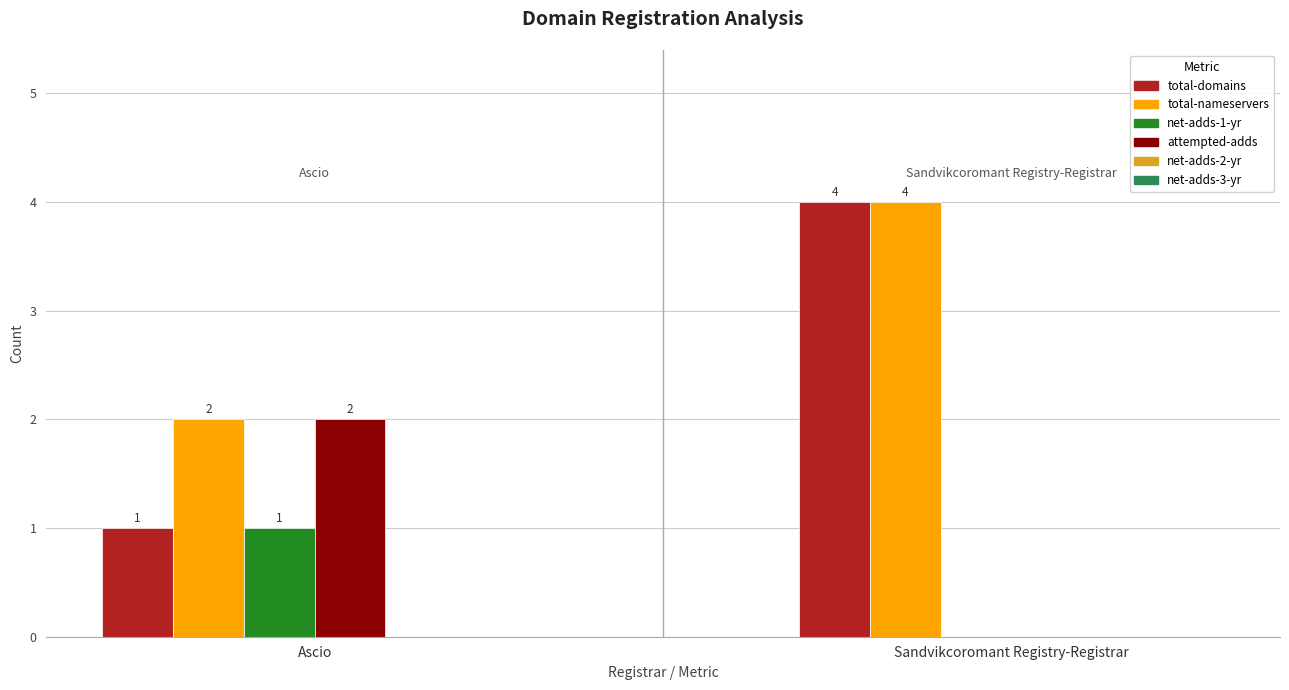

Which series changed the most between Ascio and Sandvikcoromant Registry-Registrar?

total-domains